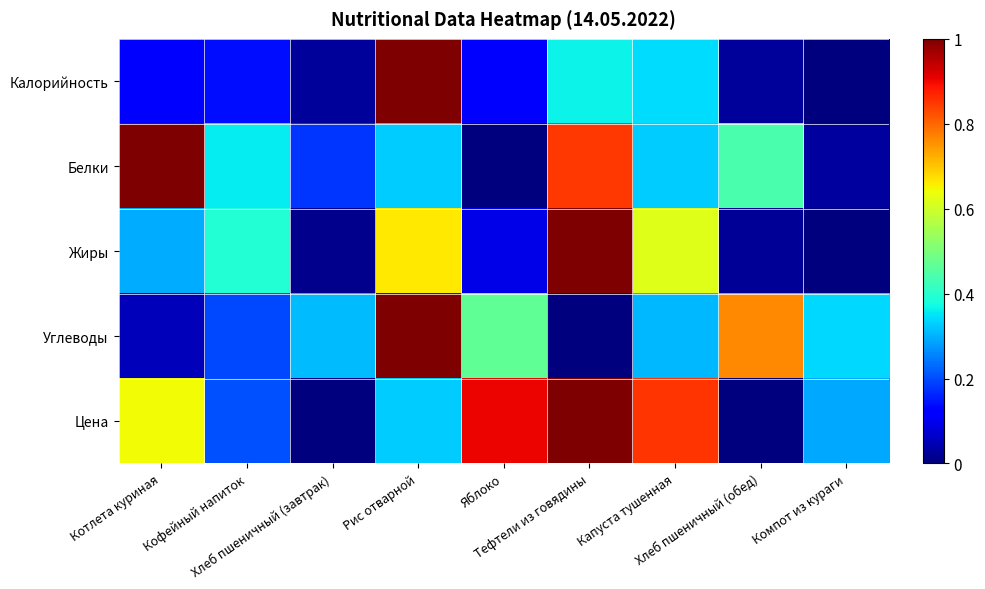

At which category is the sum across all series the highest?

Рис отварной